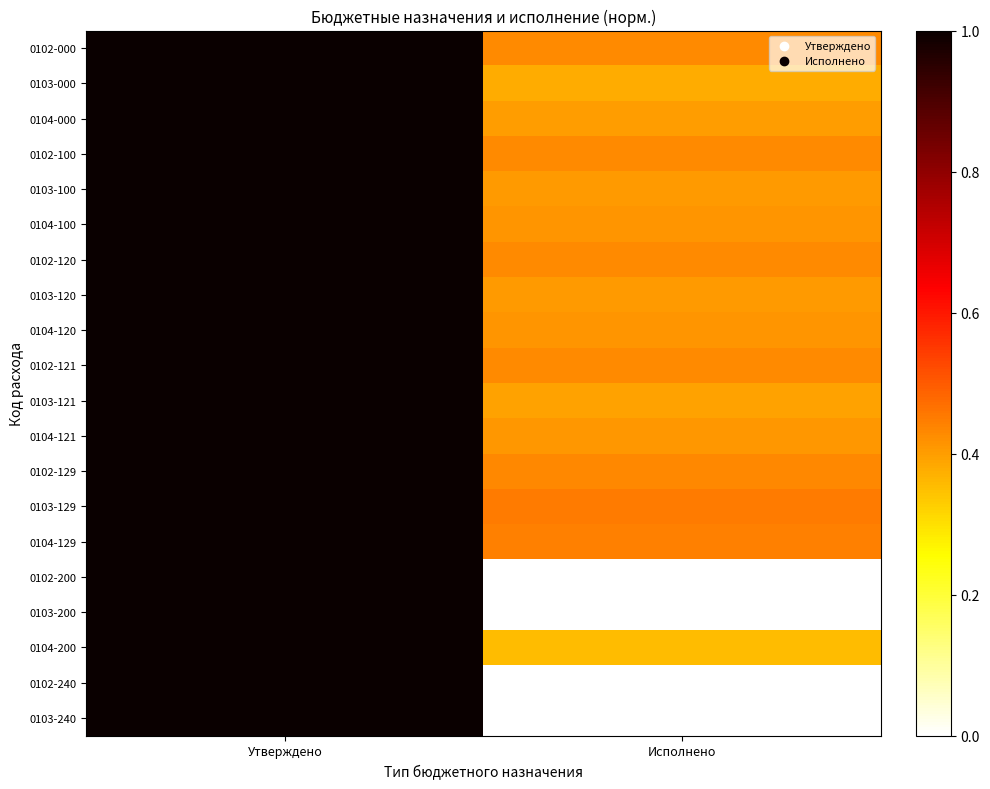

At which category is the sum across all series the highest?

Утверждено